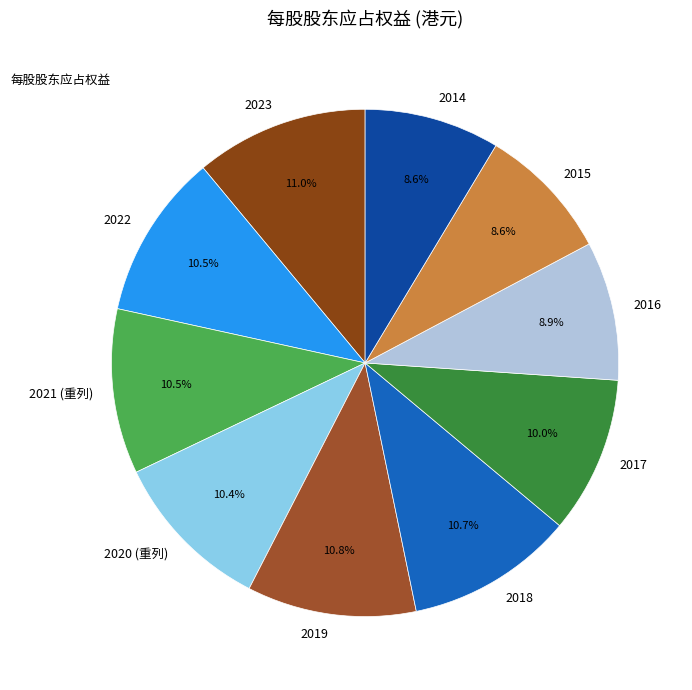

How many segments does this pie chart have?

10